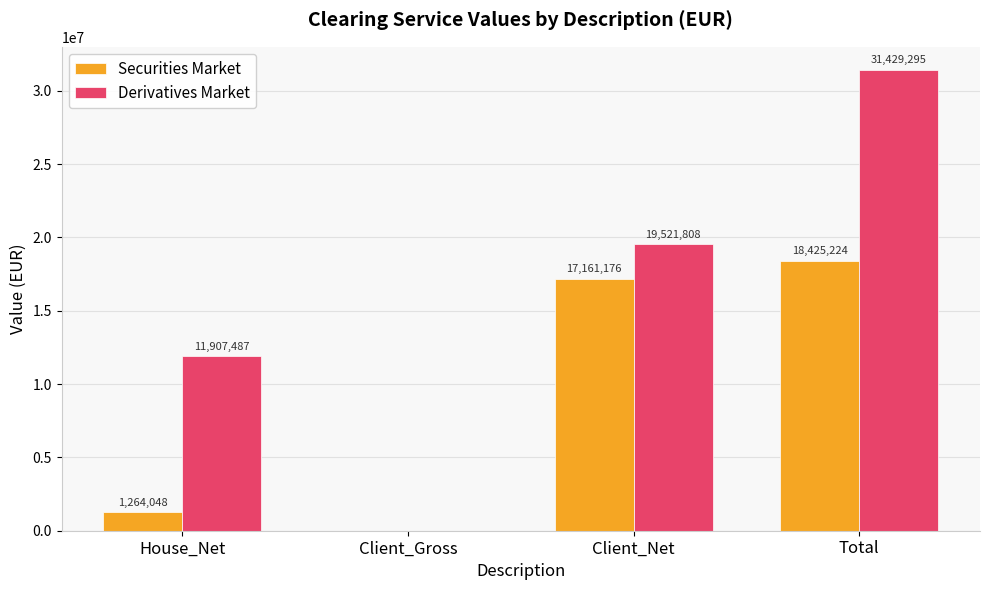

At which label does Securities Market first exceed 17161175?

Client_Net